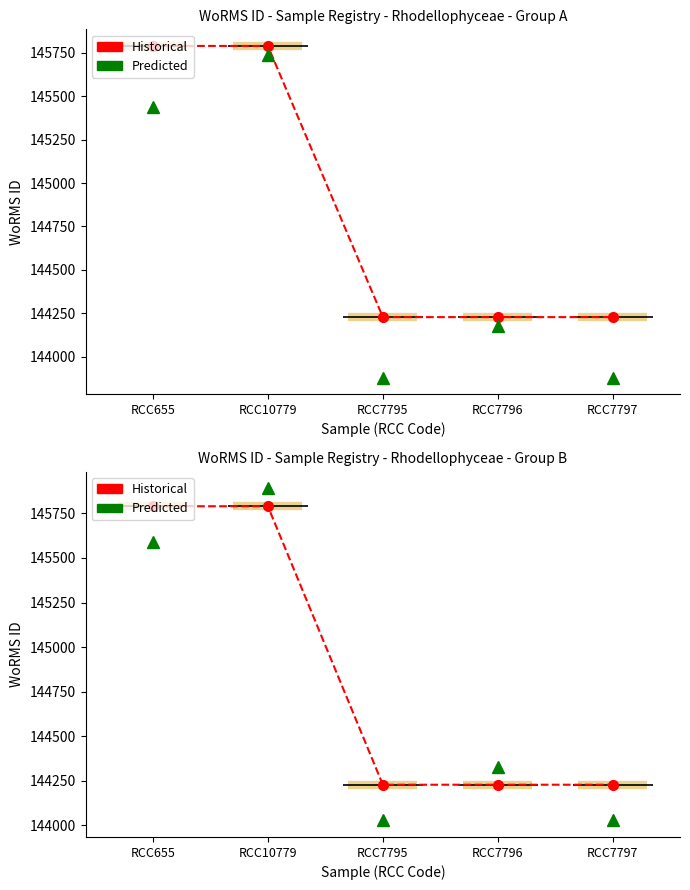

List the series in order of their overall mean, highest first.

Historical, Predicted